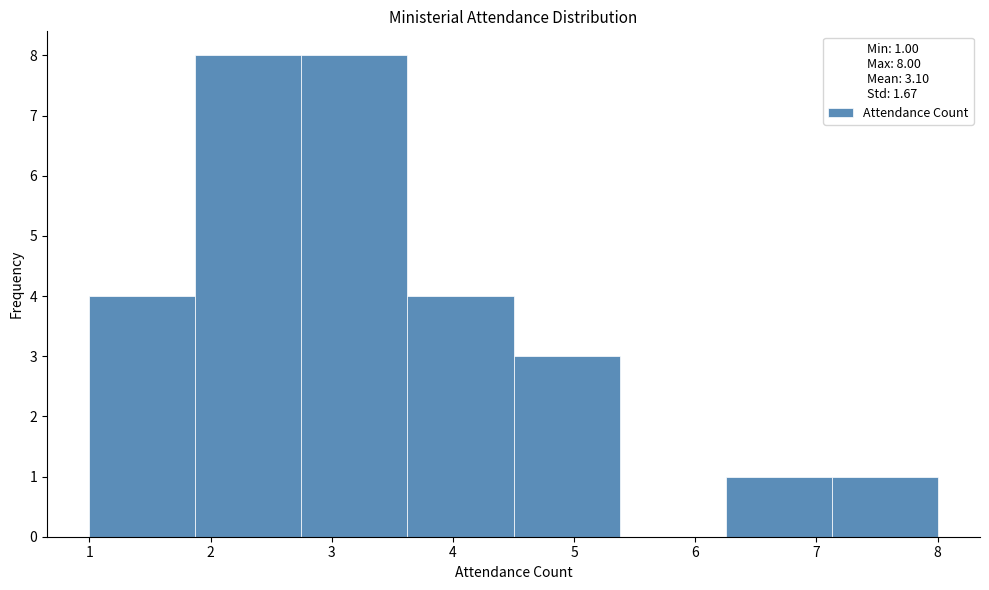

Reading left to right, transcribe this chart: for each bar, give the range it covers on the x-axis and its height. Neither the bar edges nor the heights are printed on the chart, so give them approximately, as read against the axes.

1.0 to 1.9: 4
1.9 to 2.8: 8
2.8 to 3.6: 8
3.6 to 4.5: 4
4.5 to 5.4: 3
5.4 to 6.3: 0
6.3 to 7.1: 1
7.1 to 8.0: 1